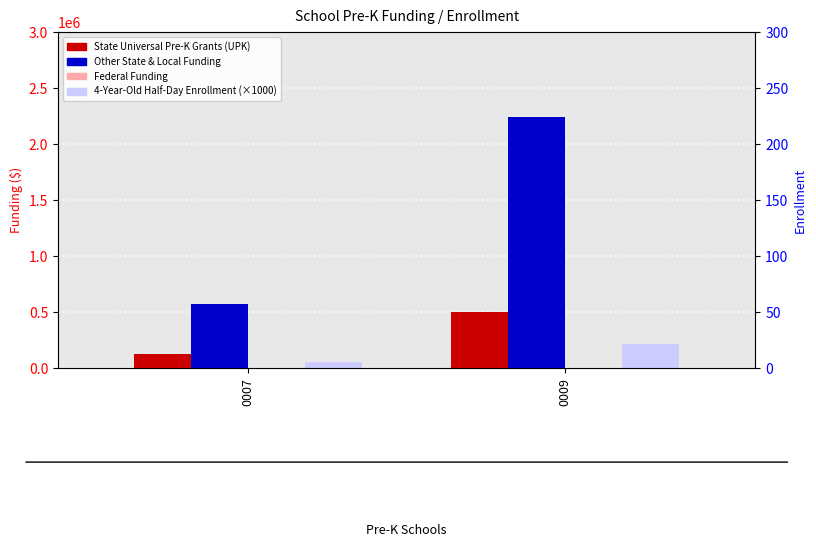

What is the spread (max minus min) of values at 0007?

572041